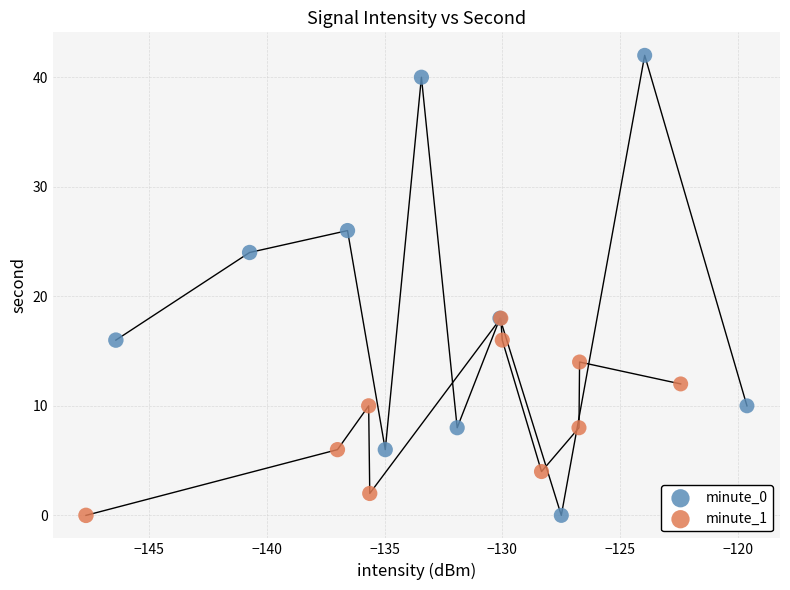

Which series has the widest spread of Y values?

minute_0